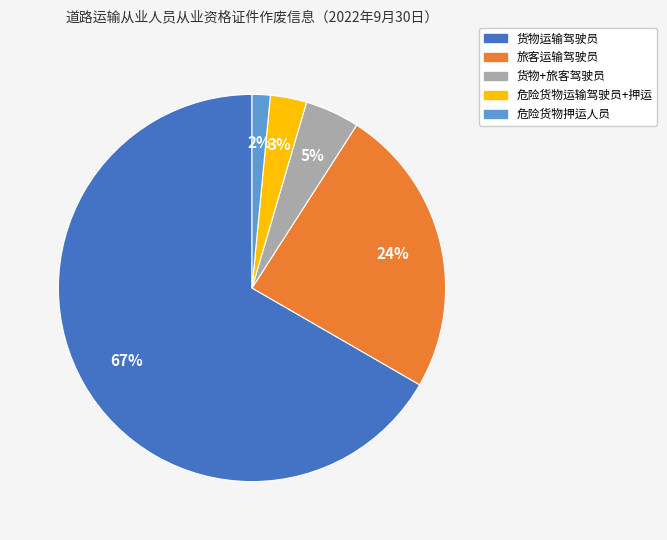

Is there any slice that represents more than half of the pie?

Yes